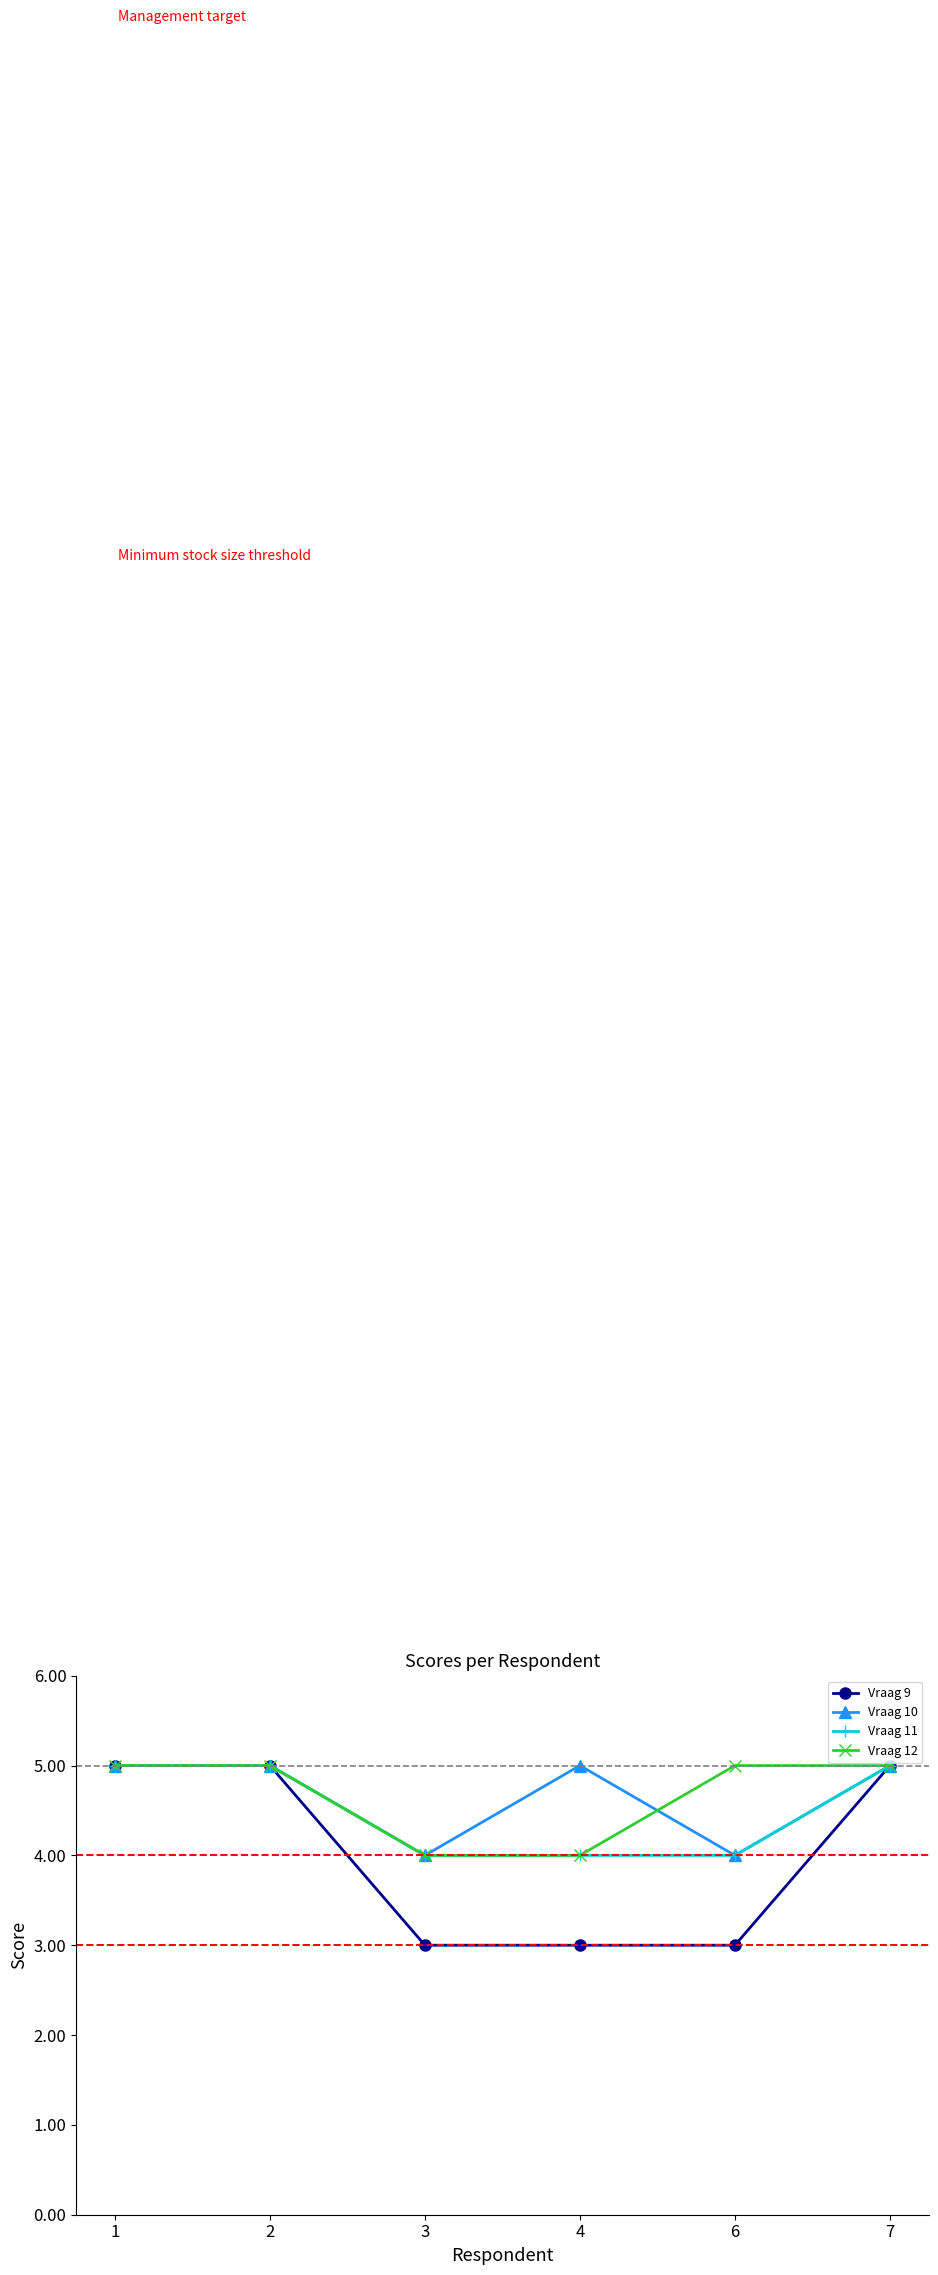

How many data points does each series have?

6